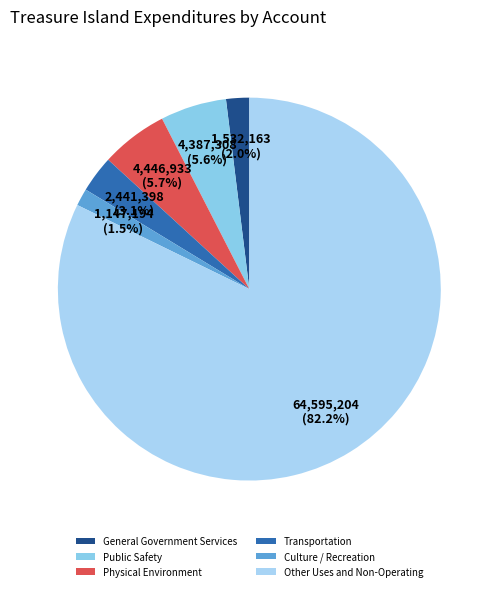

Which category has the smallest portion of the pie?

Culture / Recreation